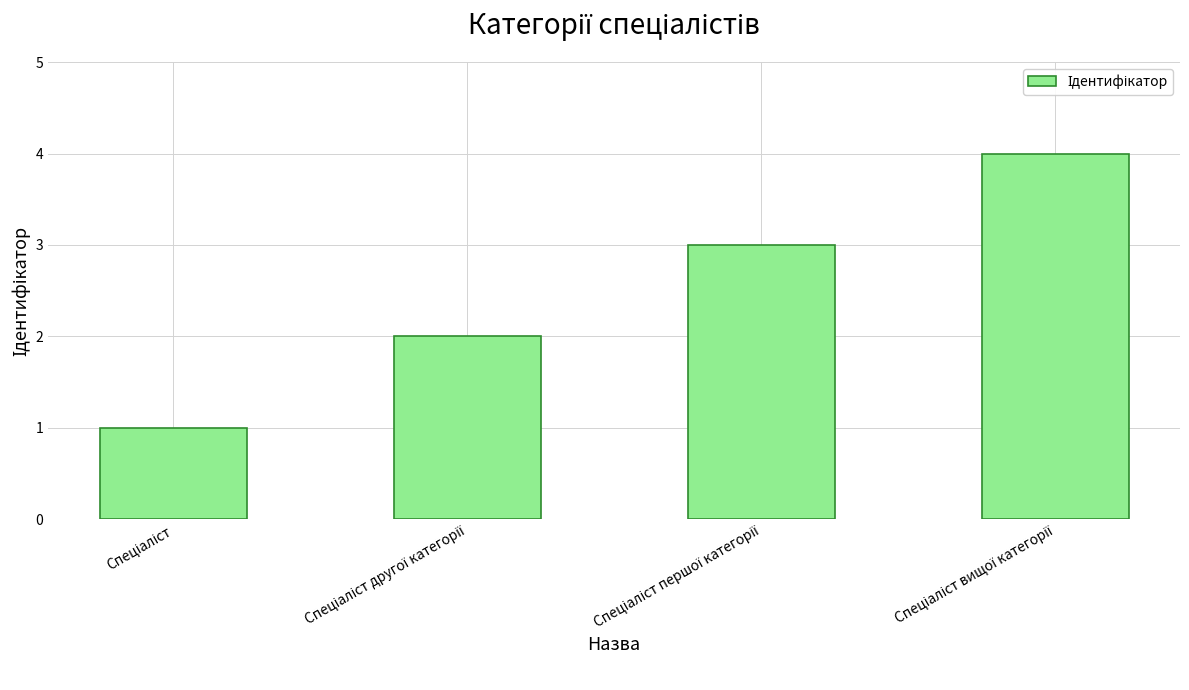

Reading right to left, list all the values displayed in this chart.

4	3	2	1